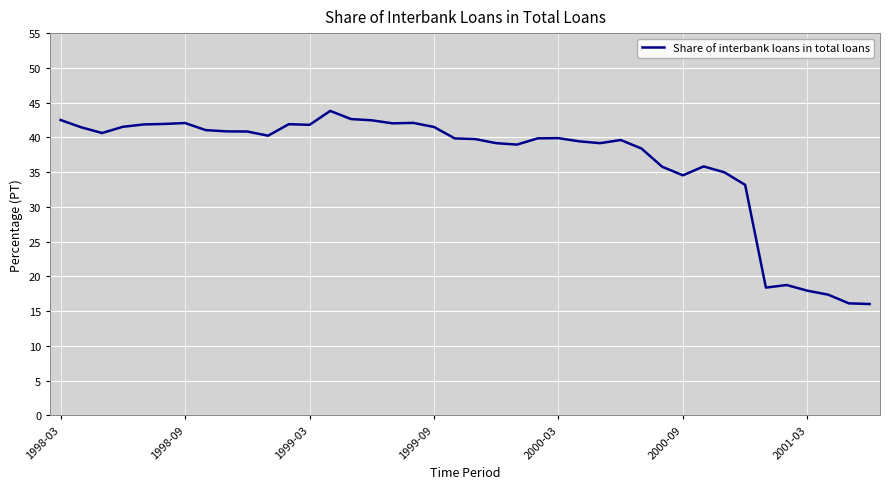

What is the difference between the maximum and minimum values?

27.8